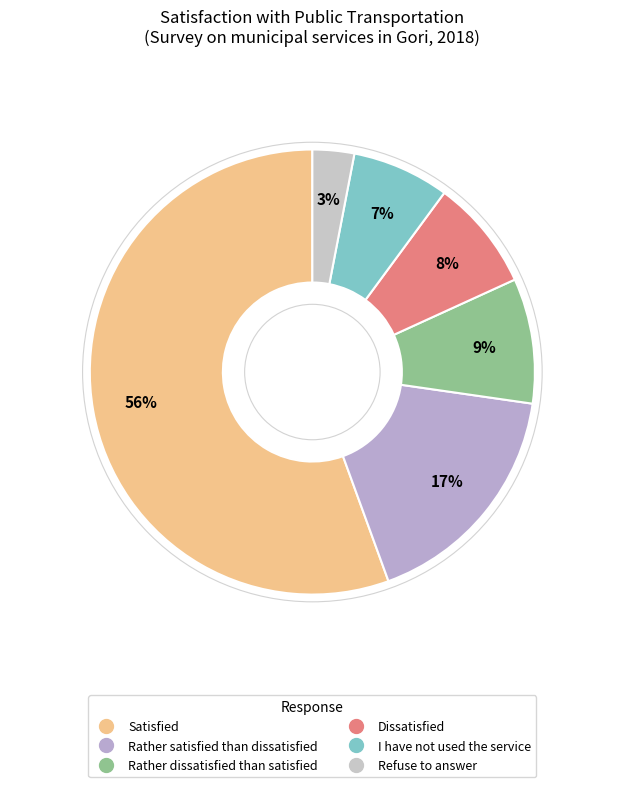

Count the number of slices in the pie.

6